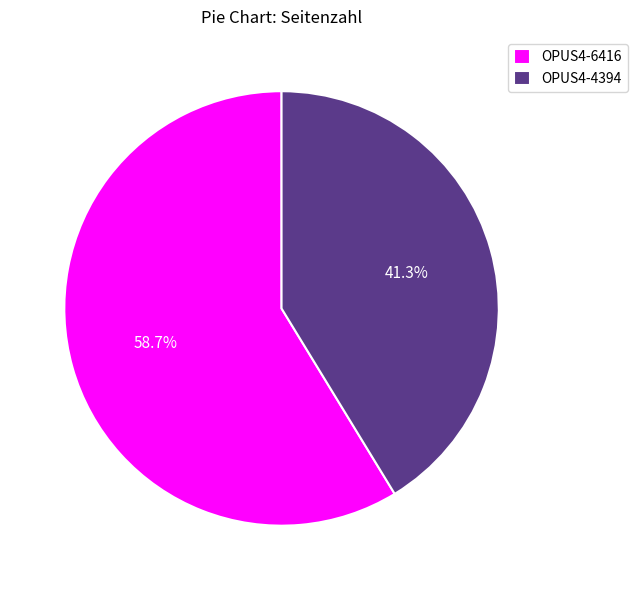

What is the ratio of the value at OPUS4-4394 to the value at OPUS4-6416?

0.7